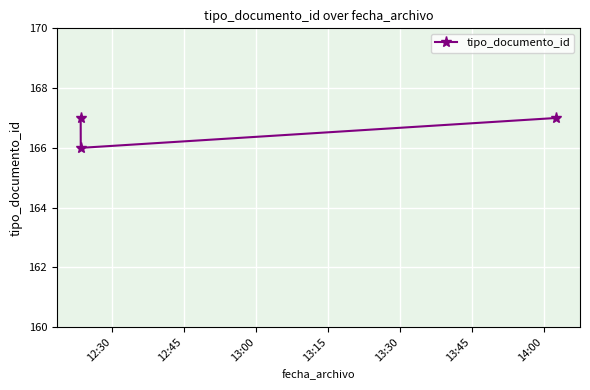

What is the average value?

167